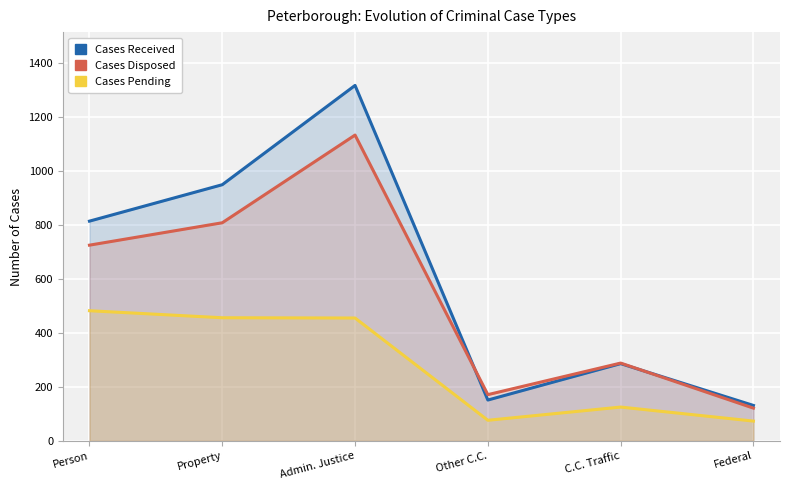

After their last crossing, which series has the higher values: Cases Disposed or Cases Received?

Cases Received